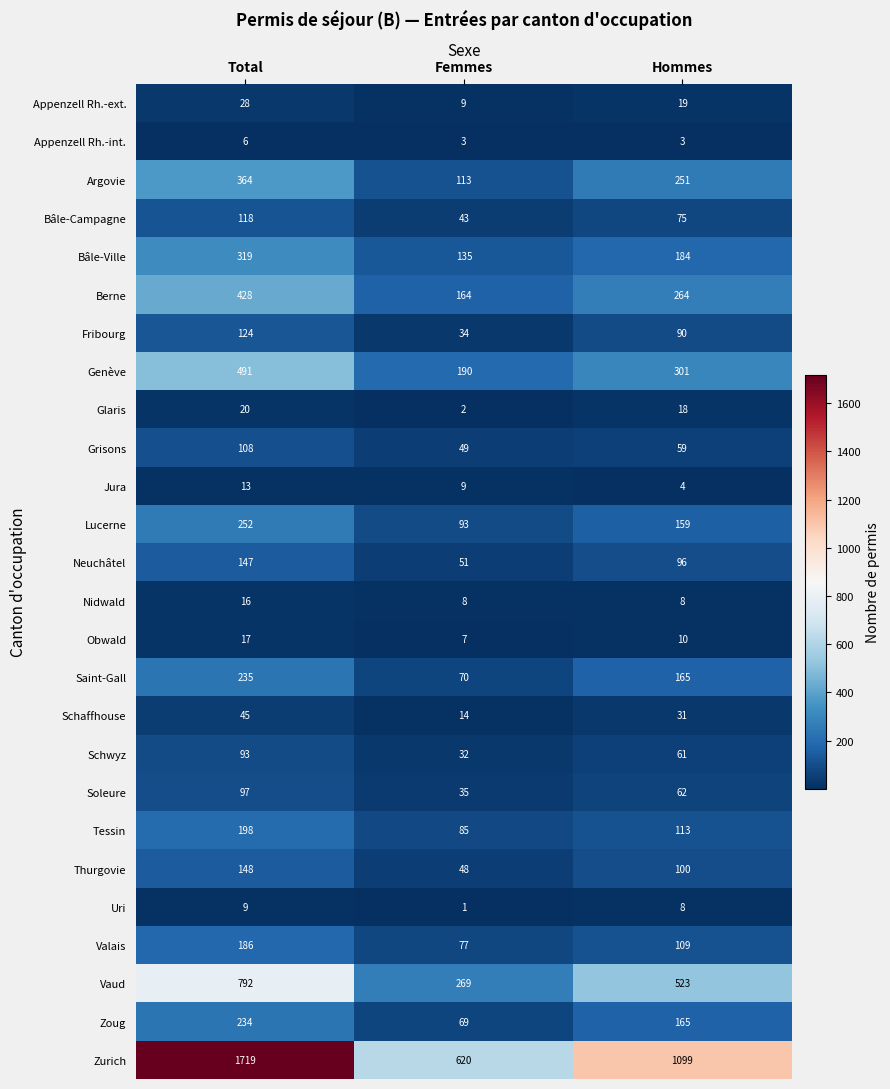

Rank the series by their maximum value, from lowest to highest.

Appenzell Rh.-int., Uri, Jura, Nidwald, Obwald, Glaris, Appenzell Rh.-ext., Schaffhouse, Schwyz, Soleure, Grisons, Bâle-Campagne, Fribourg, Neuchâtel, Thurgovie, Valais, Tessin, Zoug, Saint-Gall, Lucerne, Bâle-Ville, Argovie, Berne, Genève, Vaud, Zurich